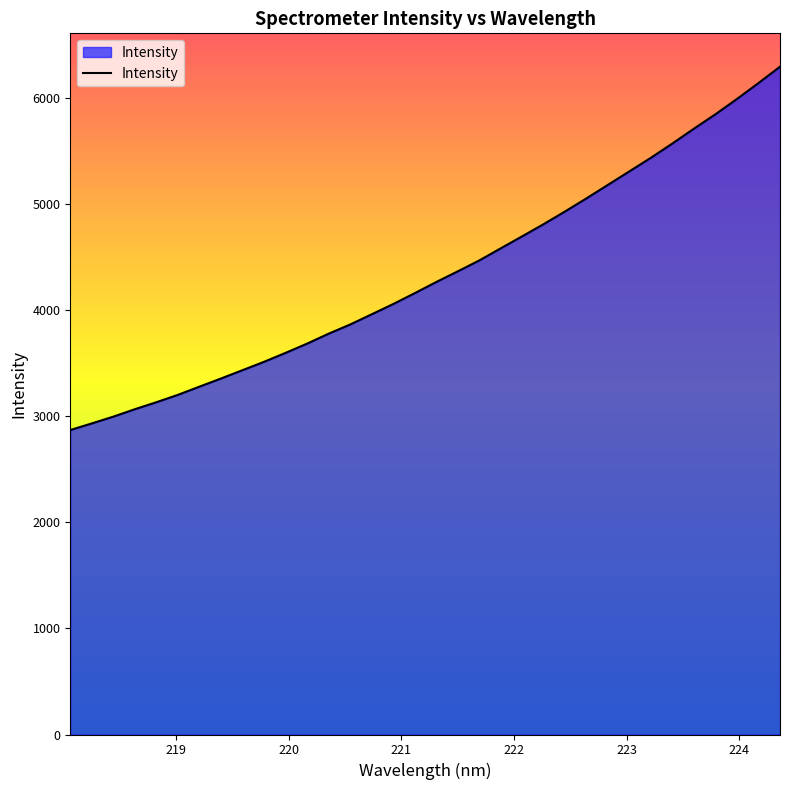

True or false: the data has more than 1 interior local peaks.

False